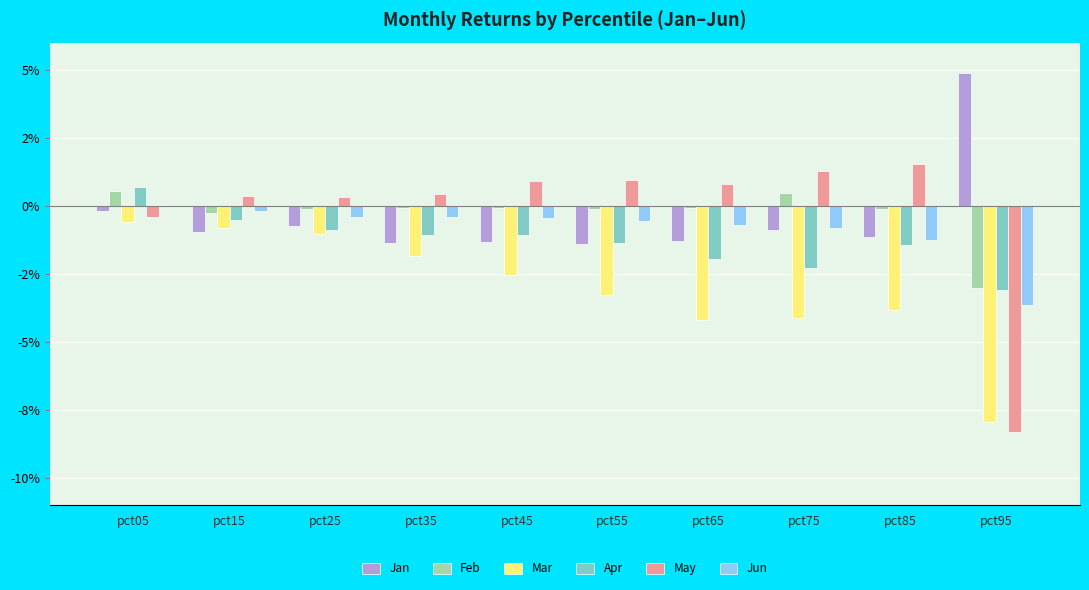

What are all the series names shown in the legend?

Jan, Feb, Mar, Apr, May, Jun